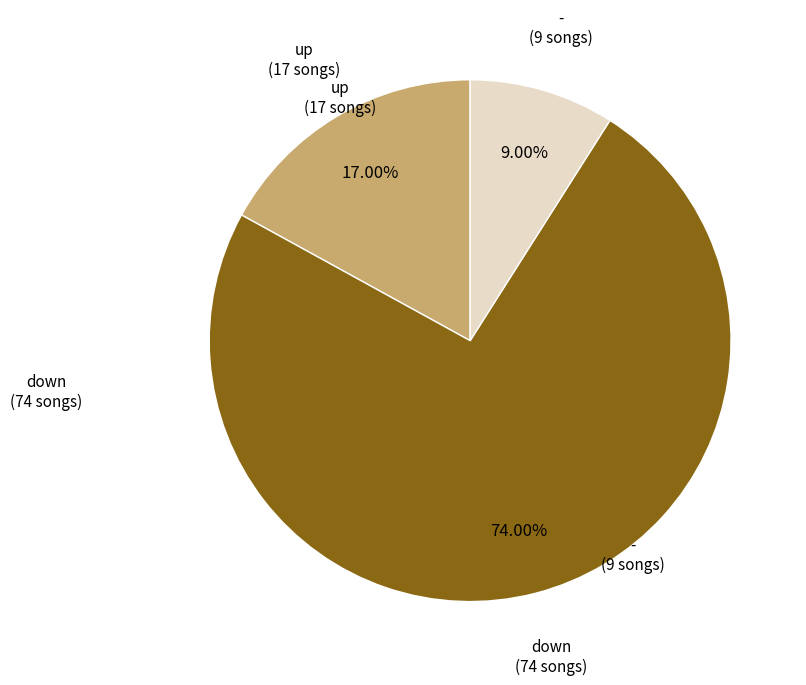

Which has a higher value, - or down?

down